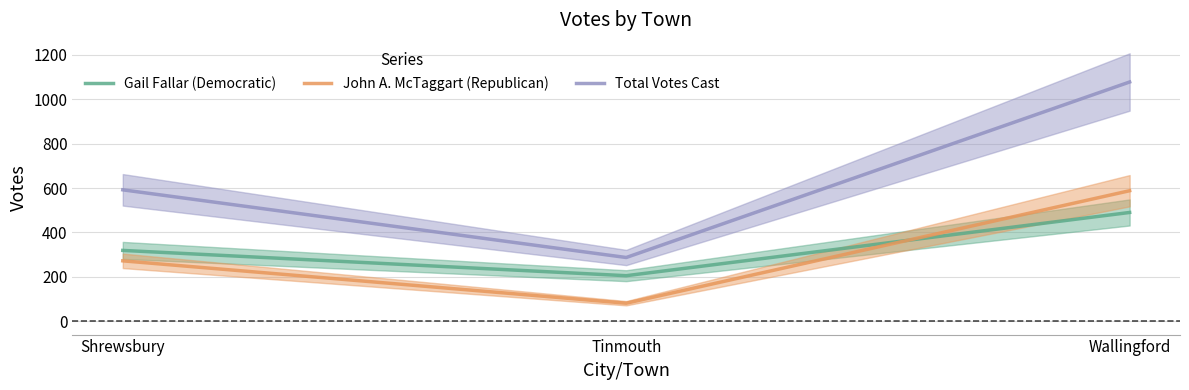

What is the spread (max minus min) of values at Shrewsbury?

320